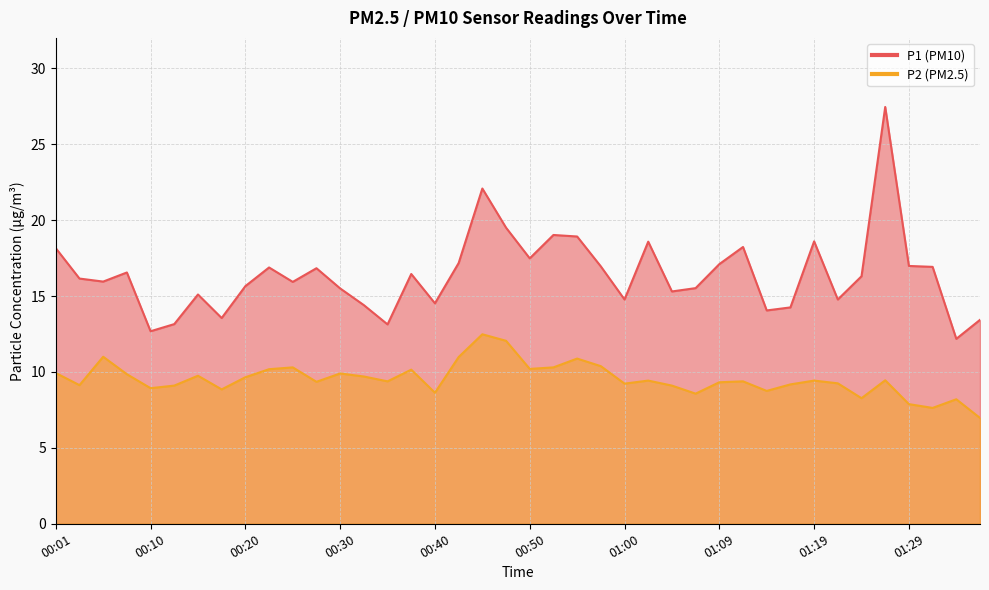

Reading left to right, extract all data points from this chart.

P1: 18.1	16.1	15.9	16.6	12.7	13.2	15.1	13.6	15.7	16.9	15.9	16.8	15.5	14.4	13.1	16.4	14.5	17.2	22.1	19.5	17.5	19.0	18.9	16.9	14.8	18.6	15.3	15.5	17.1	18.2	14.1	14.2	18.6	14.8	16.3	27.4	17.0	16.9	12.2	13.4
P2: 9.9	9.1	11.0	9.8	8.9	9.1	9.8	8.8	9.7	10.2	10.3	9.3	9.9	9.7	9.4	10.2	8.6	11.0	12.5	12.1	10.2	10.3	10.9	10.4	9.2	9.4	9.1	8.6	9.3	9.4	8.8	9.2	9.4	9.2	8.3	9.4	7.9	7.6	8.2	7.0